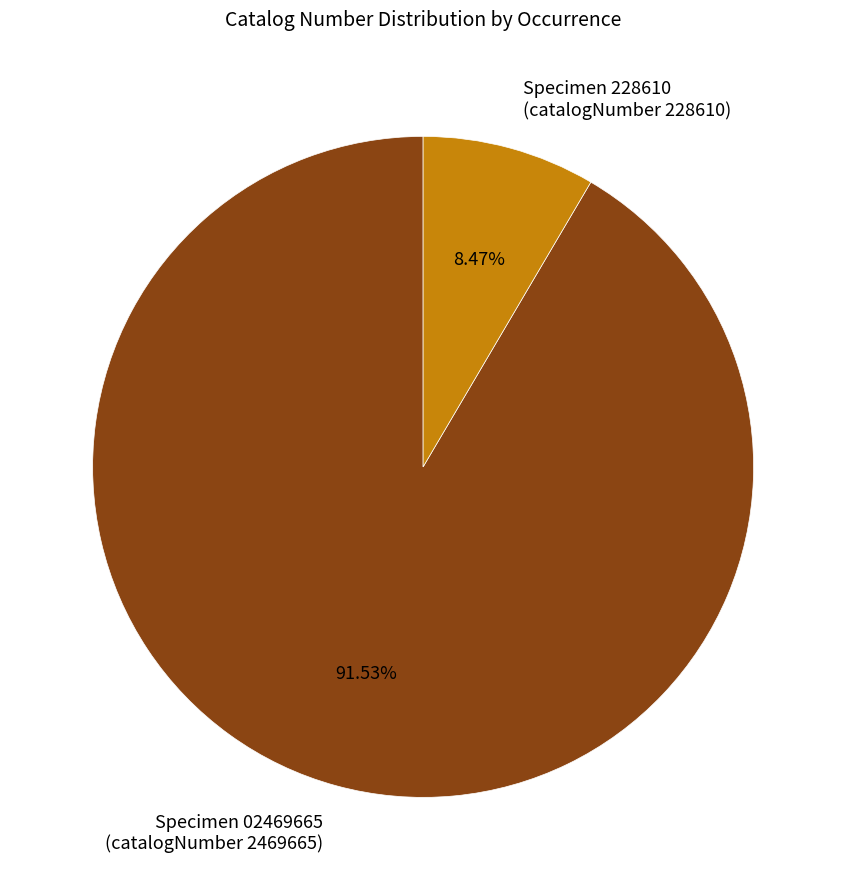

How many segments does this pie chart have?

2